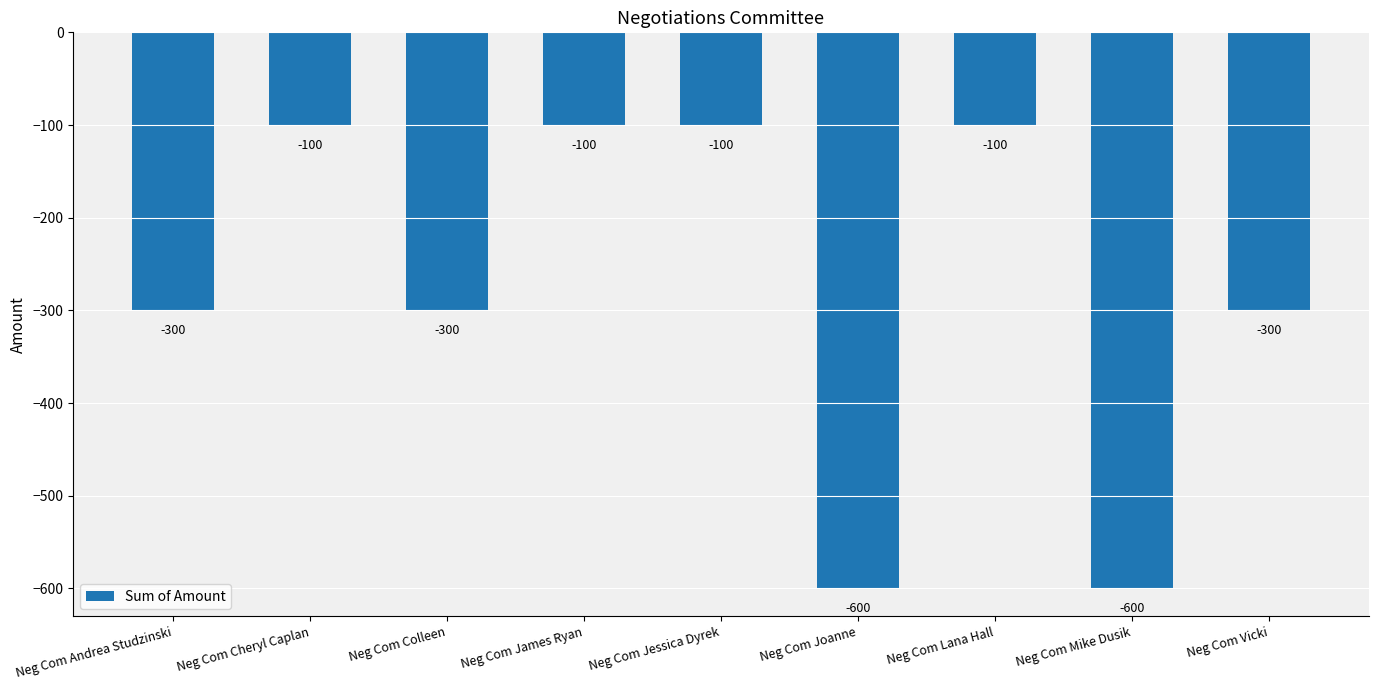

Count the values in the range -300 to -100.

7